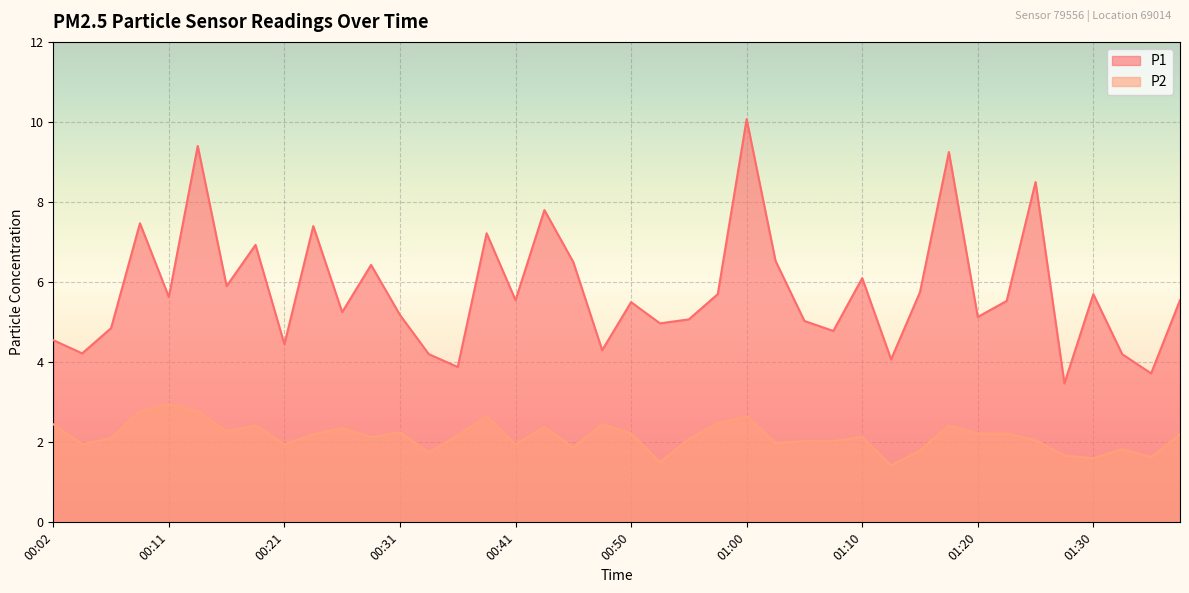

Which has a higher value, 00:43 or 00:24?

00:43